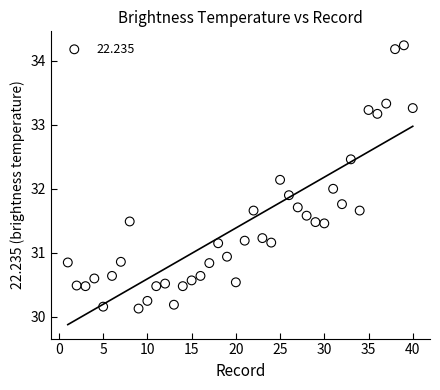

What is the range of Y values (max minus min)?

4.1